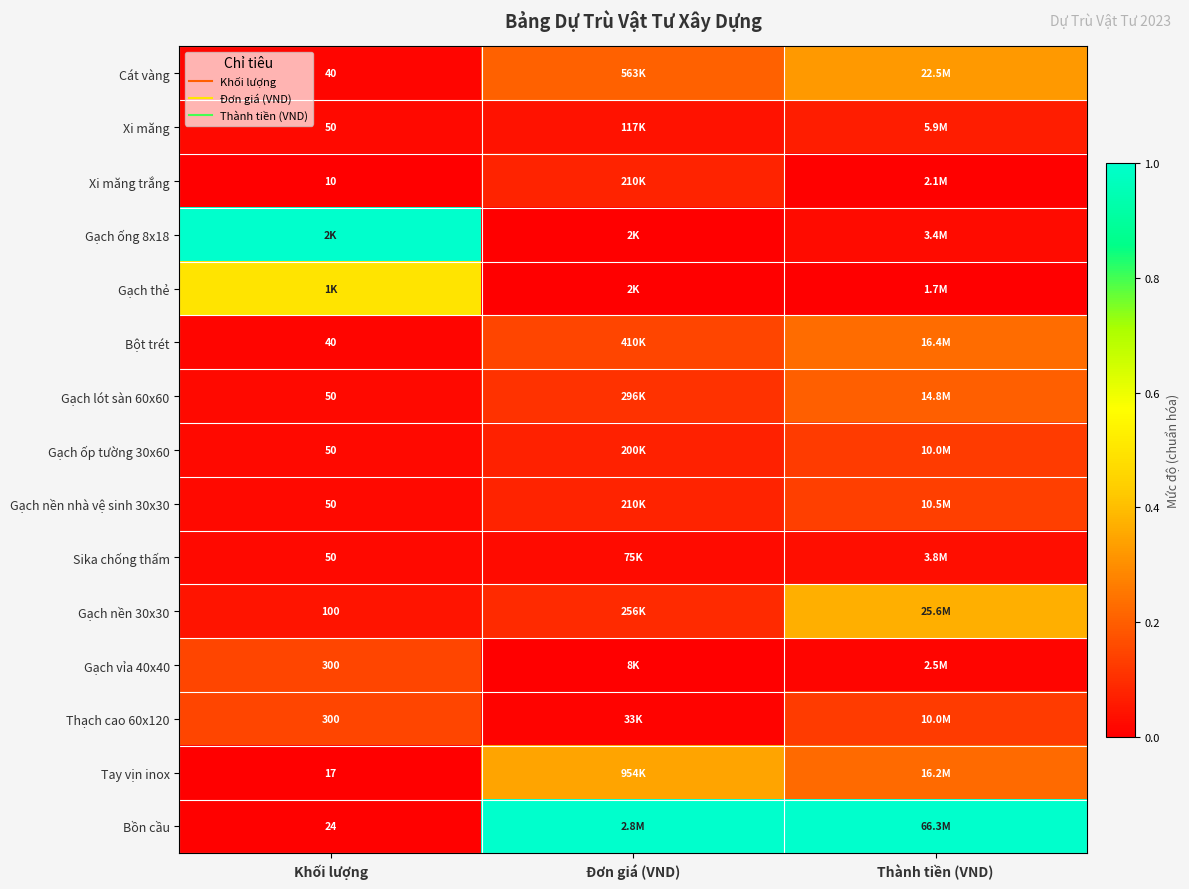

At which label does Gạch nền nhà vệ sinh 30x30 reach its minimum?

Khối lượng